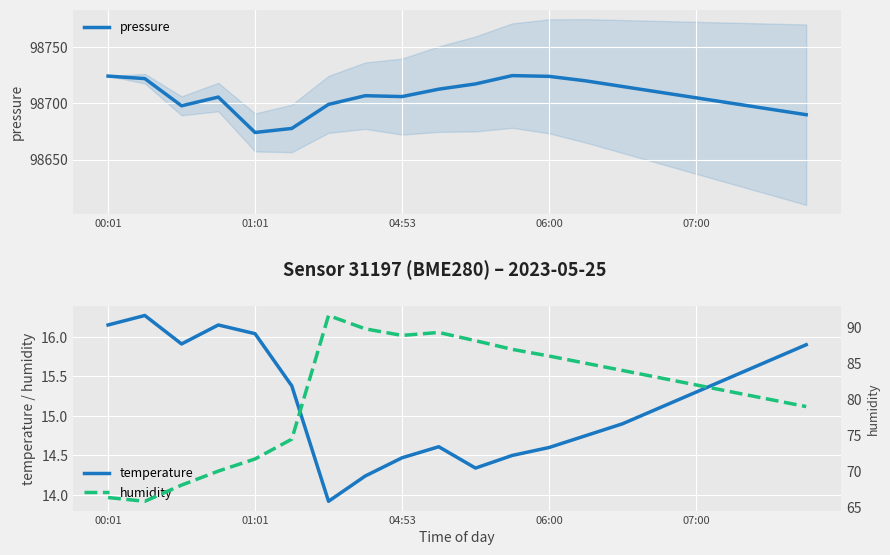

Which series changed the most between 8 and 14?

pressure